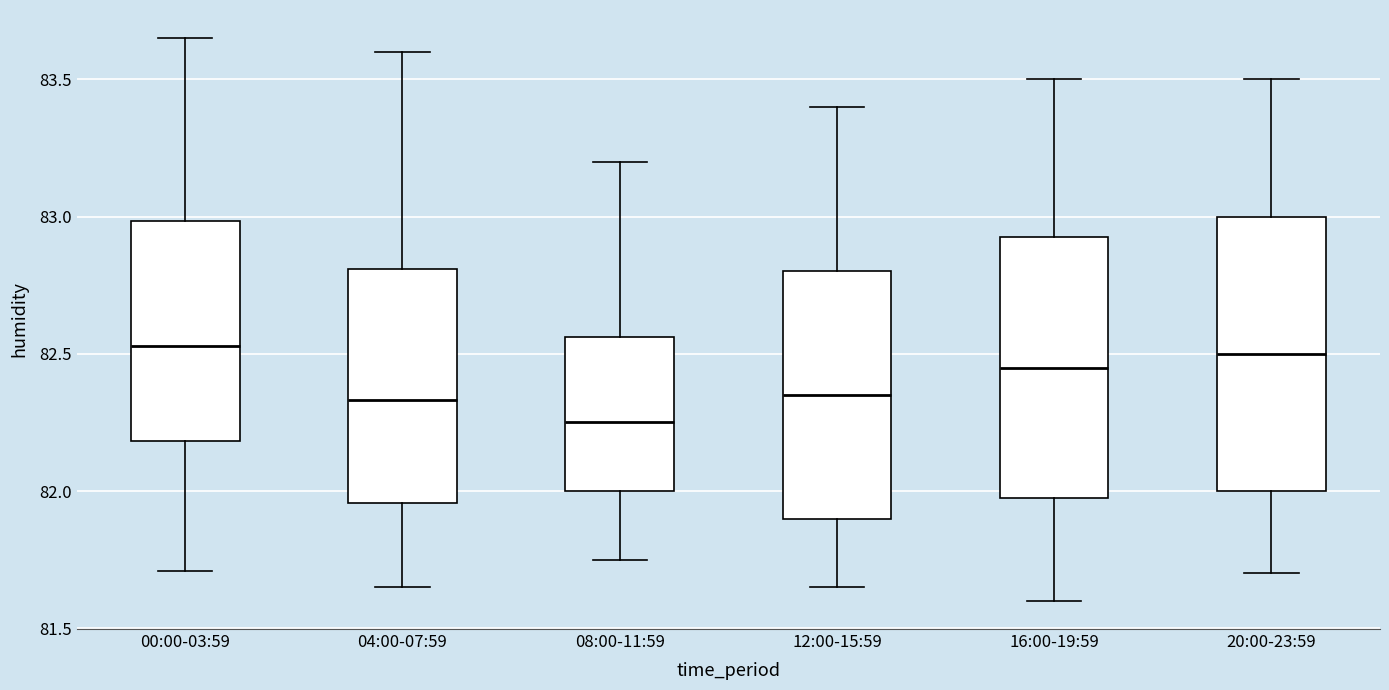

Where does the lower whisker of the box for 00:00-03:59 end on the y-axis? The values are not printed on the chart, so give them approximately, as read against the axis.

81.70